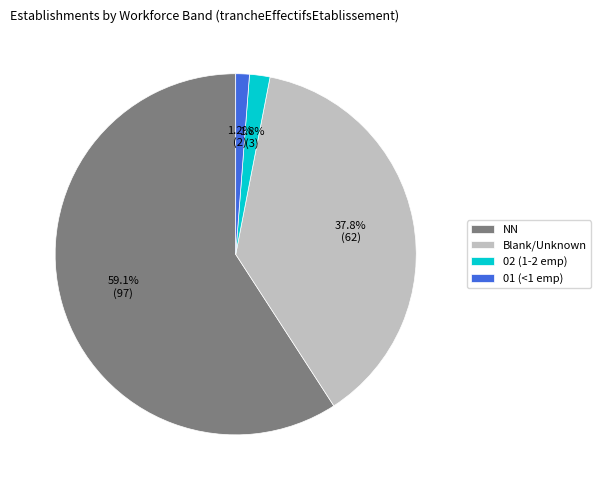

Count the number of slices in the pie.

4